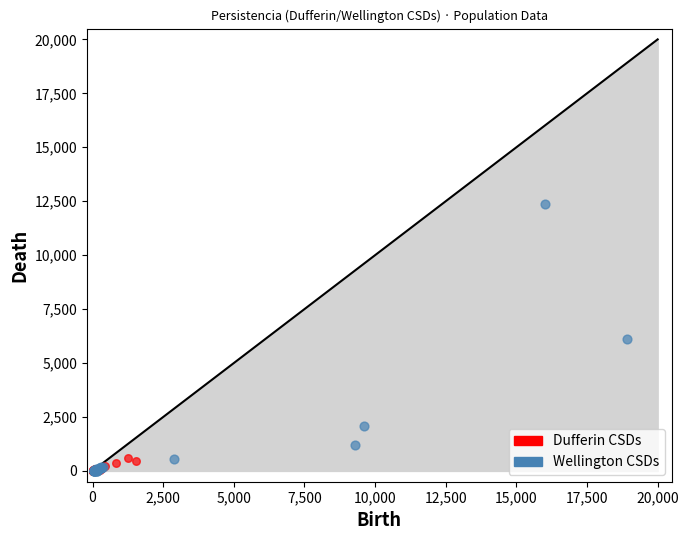

Which series has the largest Y range (max minus min)?

Wellington CSDs